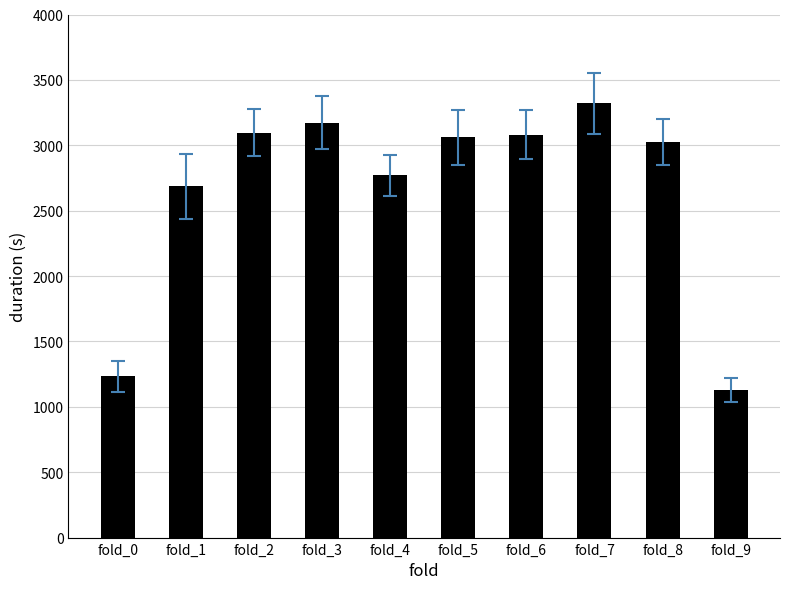

Read the value at fold_2.

3096.3